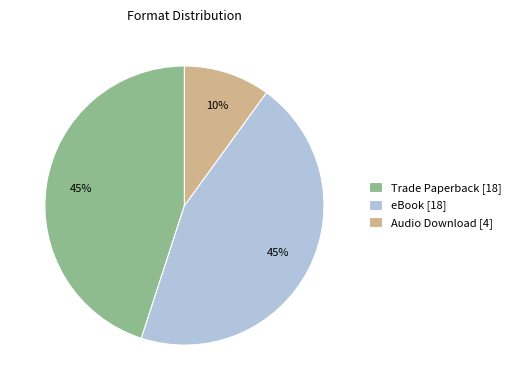

To the nearest percent, what portion does eBook represent?

45%